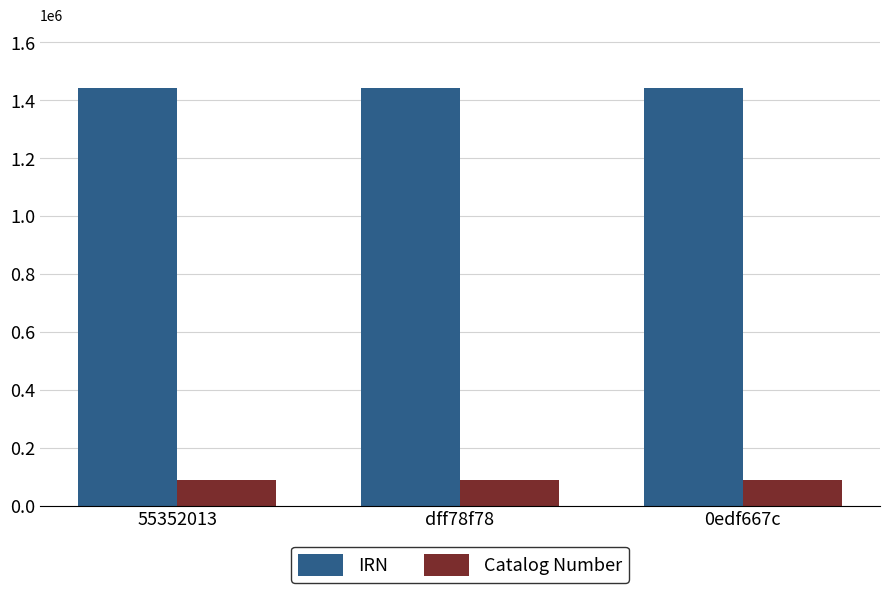

Count the number of data series in this chart.

2